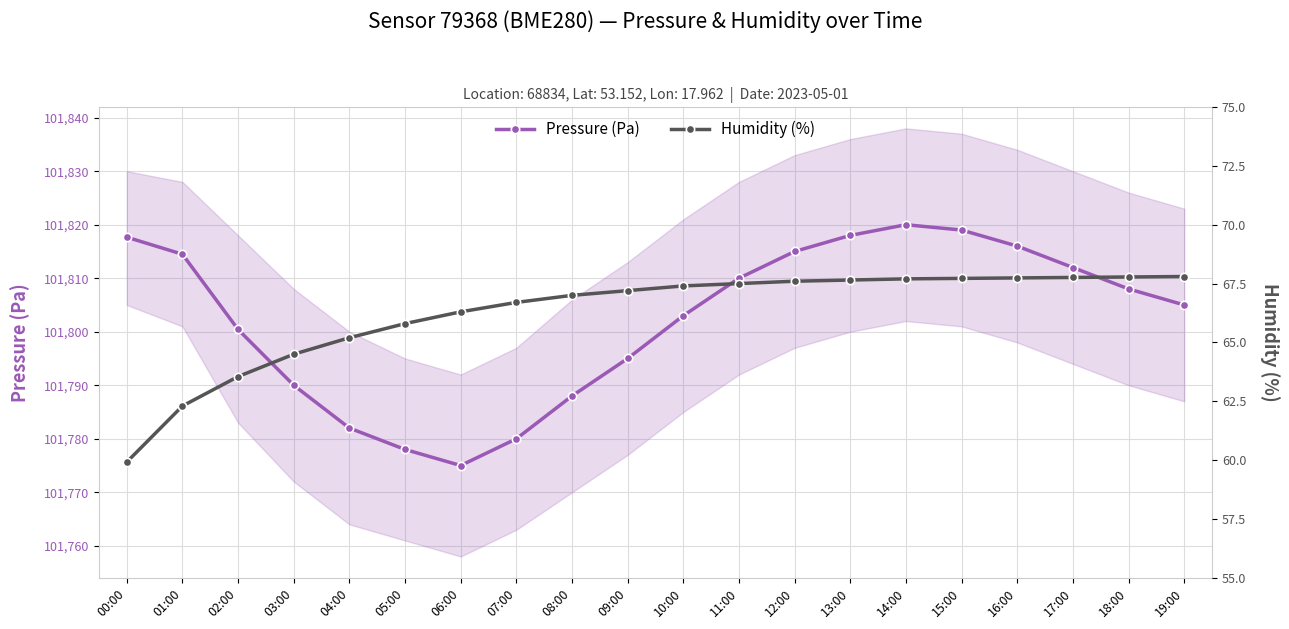

Count the number of categories in the chart.

20